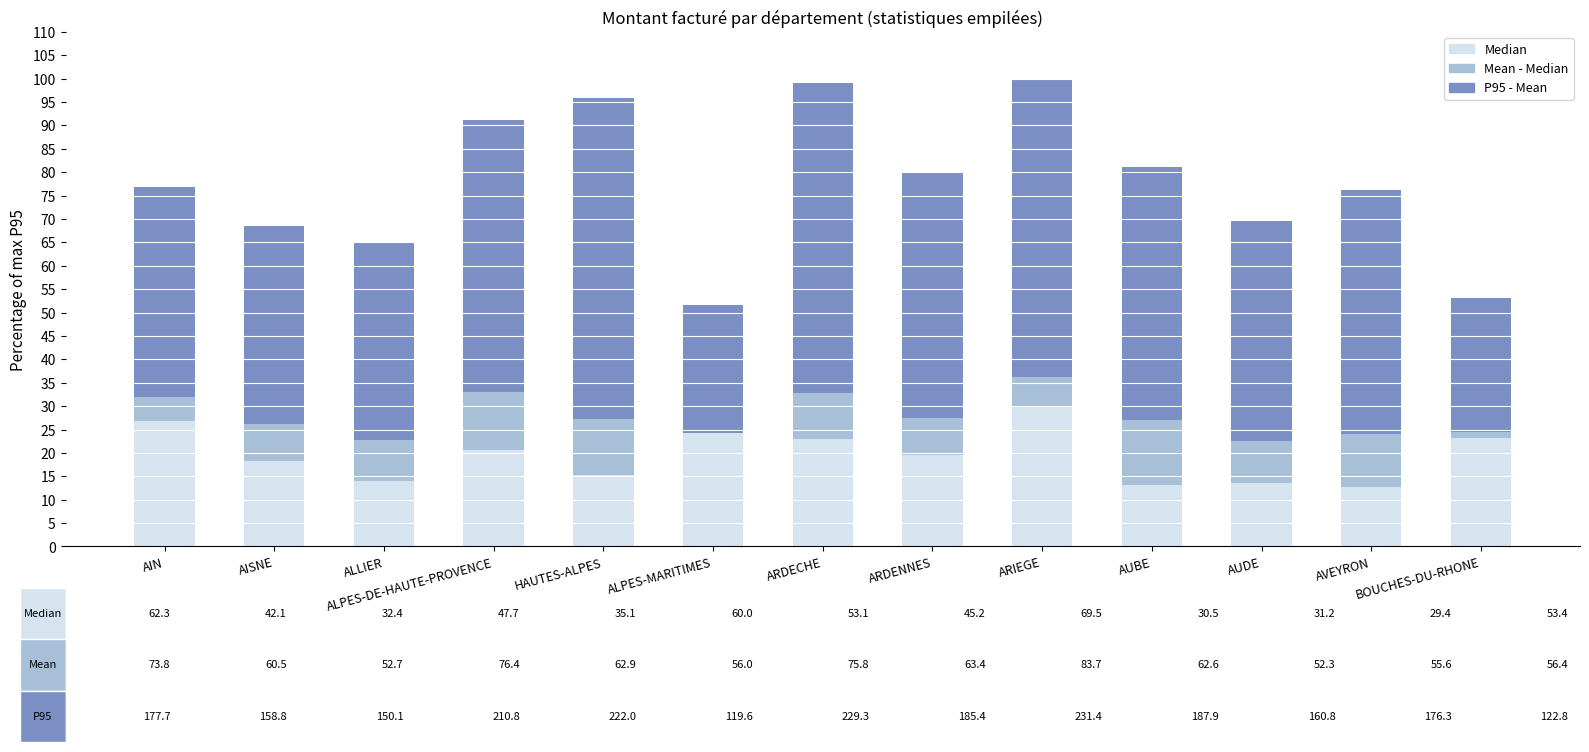

What is the minimum value shown in the chart?

-1.7